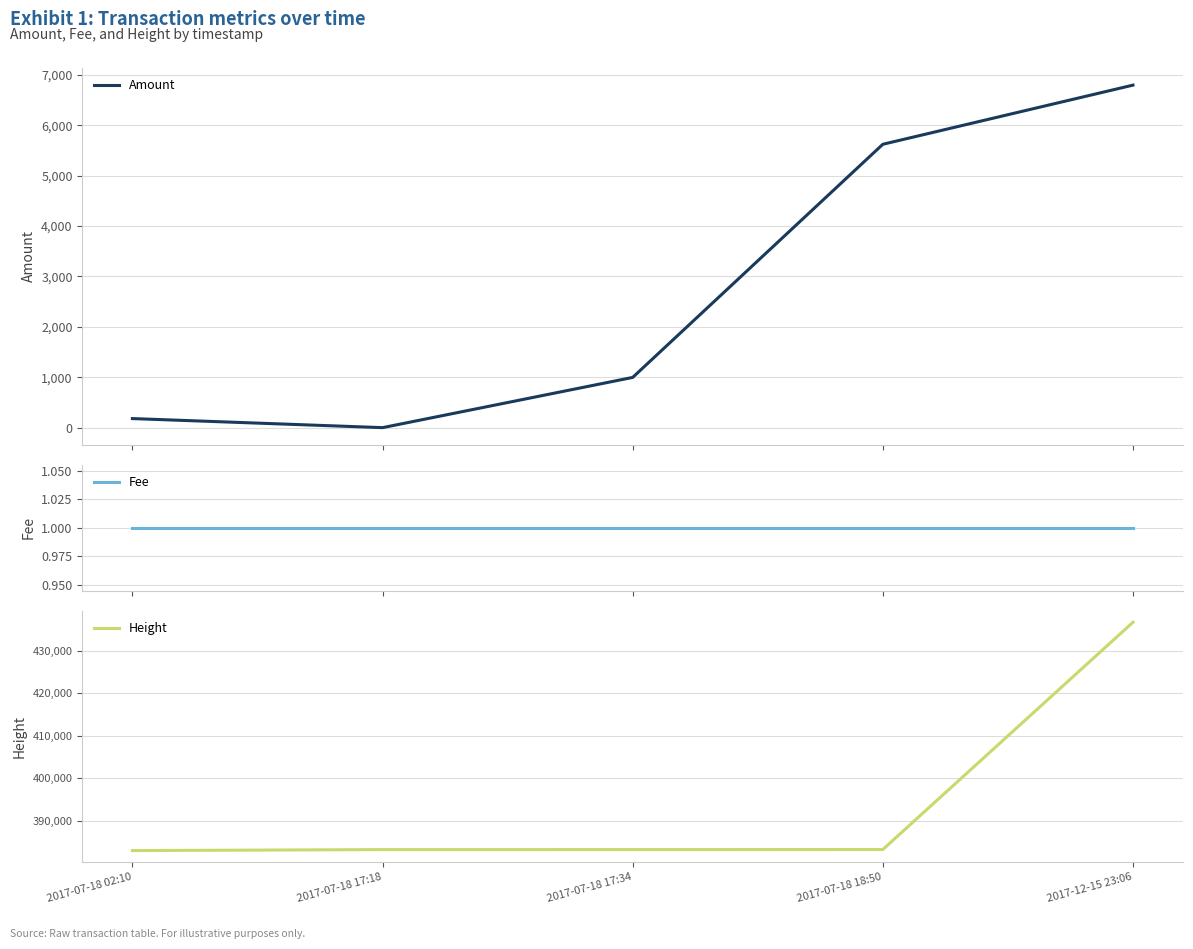

Count the number of data series in this chart.

3